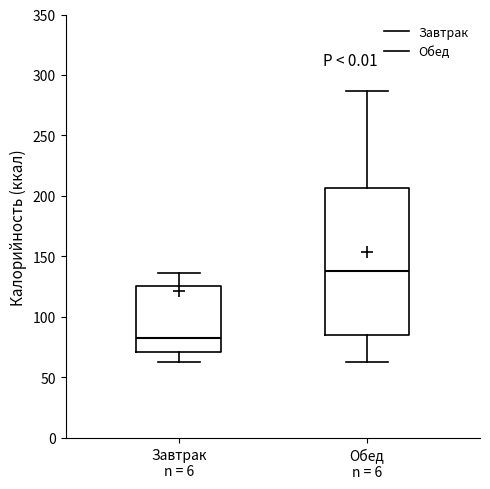

Reading left to right, read every box against the y-axis: the position of its median line, the range the box covers, and the ends of its whiskers. The values are not printed on the chart, so give them approximately, as read against the axis.

Завтрак n = 6: median 80, box 70 to 125, whiskers 65 to 135
Обед n = 6: median 140, box 85 to 205, whiskers 65 to 285